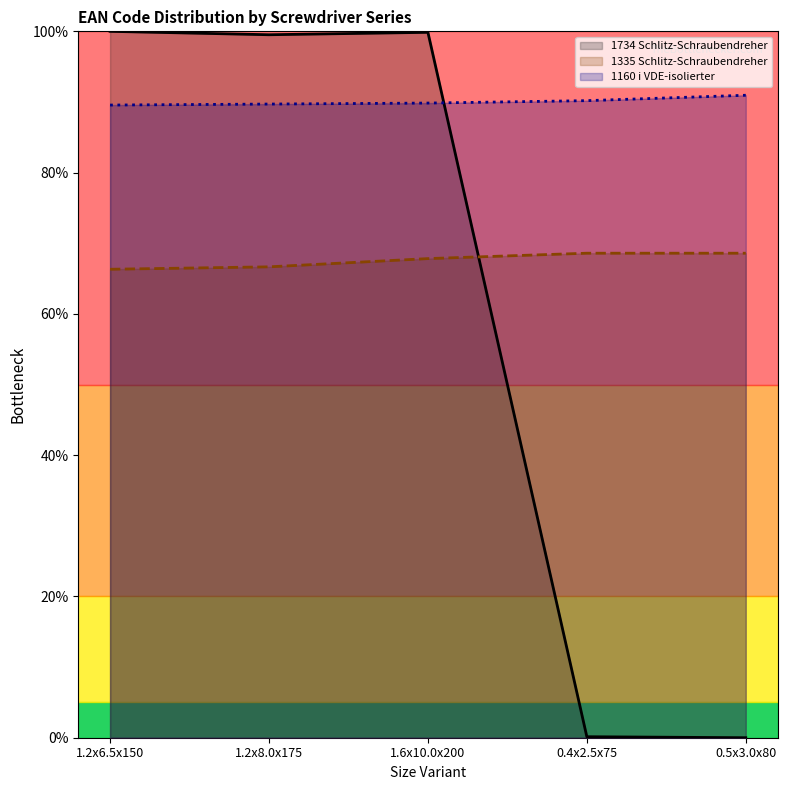

What are all the series names shown in the legend?

1734 Schlitz-Schraubendreher, 1335 Schlitz-Schraubendreher, 1160 i VDE-isolierter